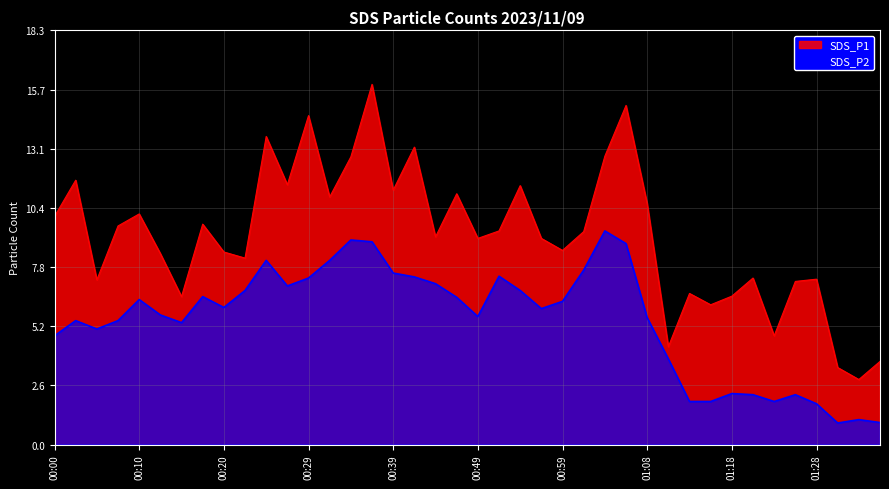

Rank the series by their maximum value, from lowest to highest.

SDS_P2, SDS_P1